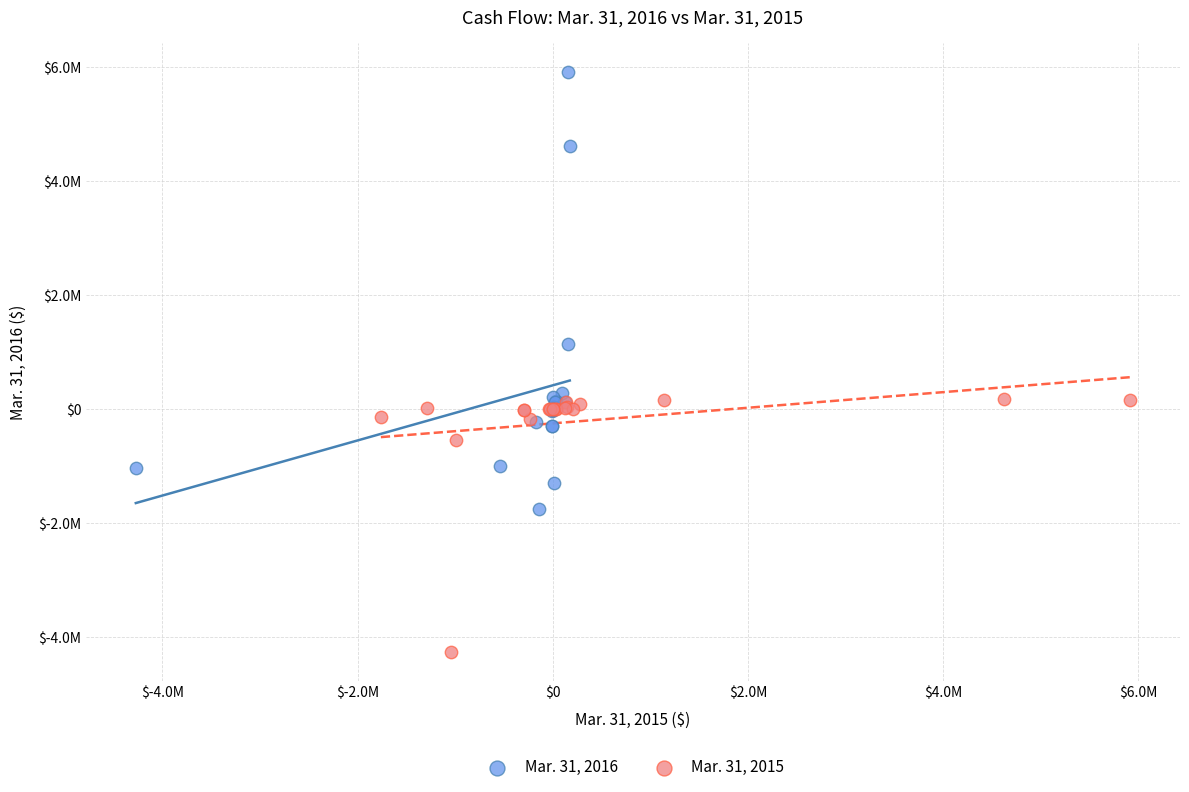

Which series reaches the minimum Y coordinate?

Mar. 31, 2015